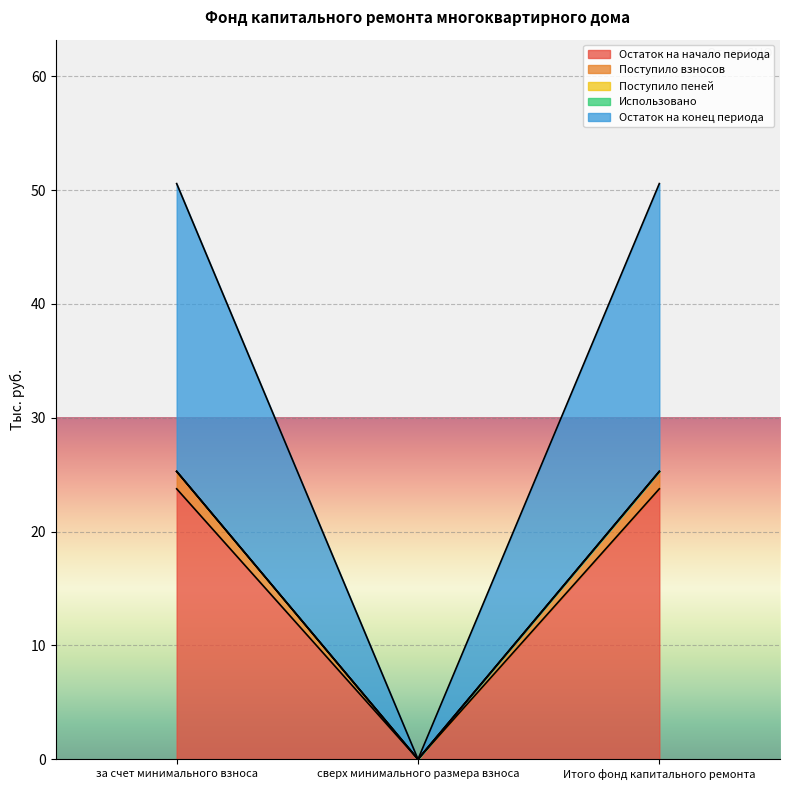

Does the chart display data point markers on the line(s)?

No